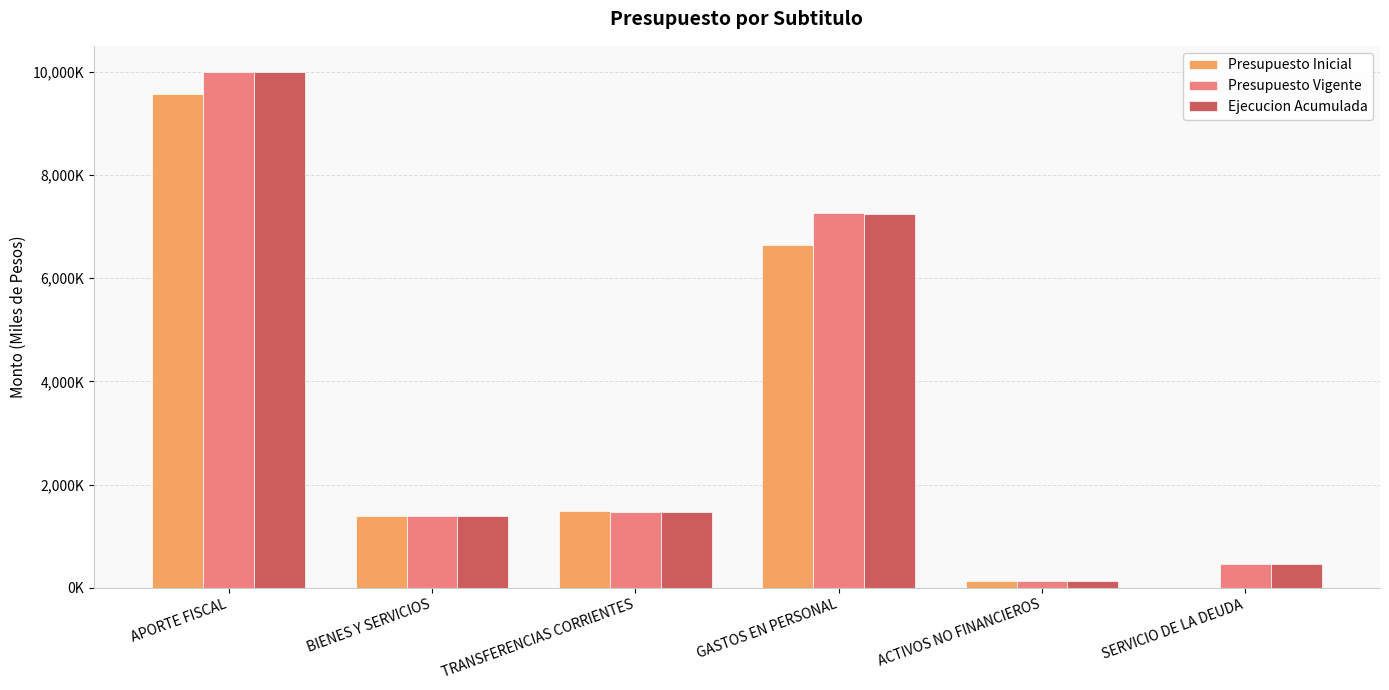

Does the chart contain stacked bars?

No